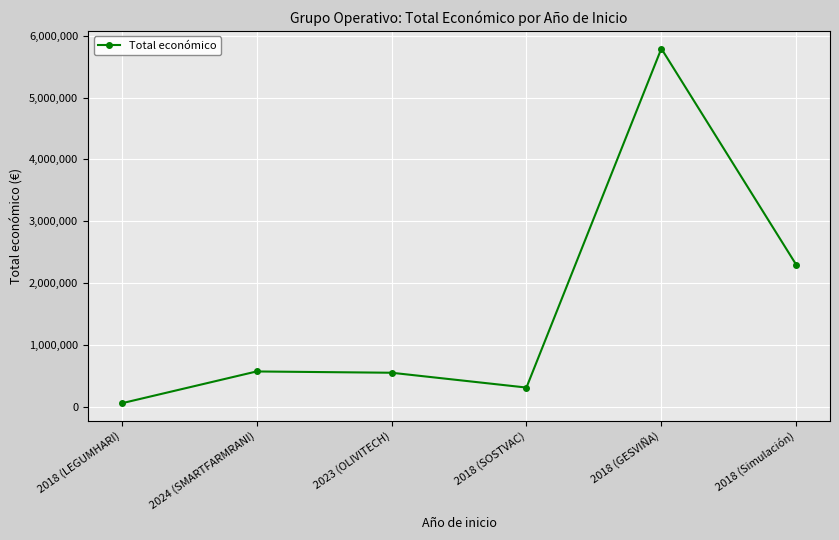

Is it true that the value at 2024 (SMARTFARMRANI) is 571965?

True